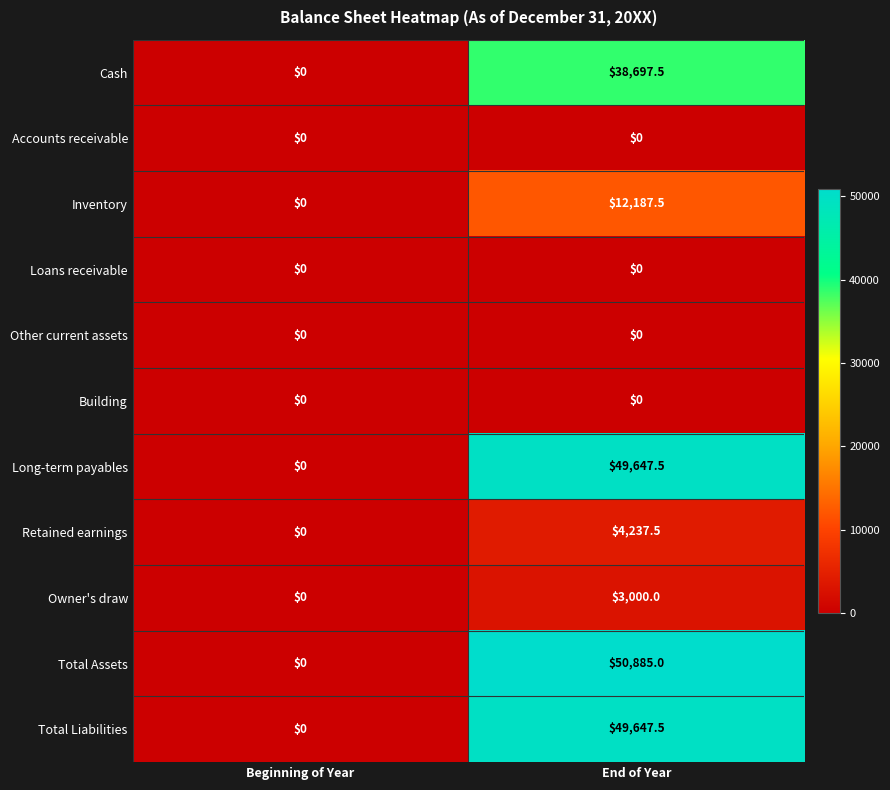

What is the maximum value for Inventory?

12187.5